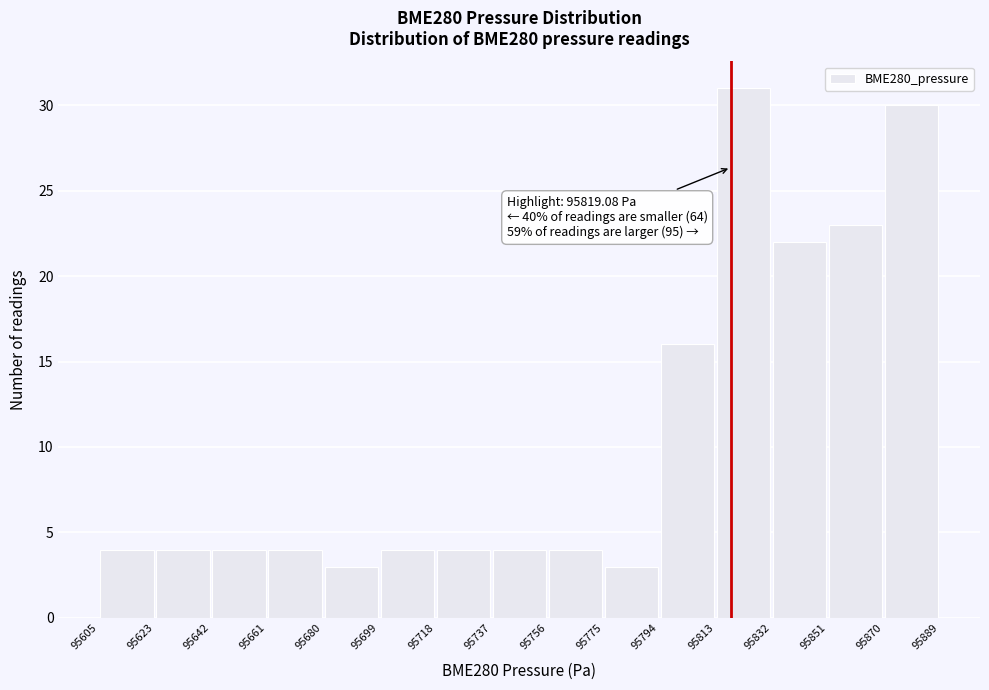

Which range on the x-axis has the tallest bar?

95813 to 95832